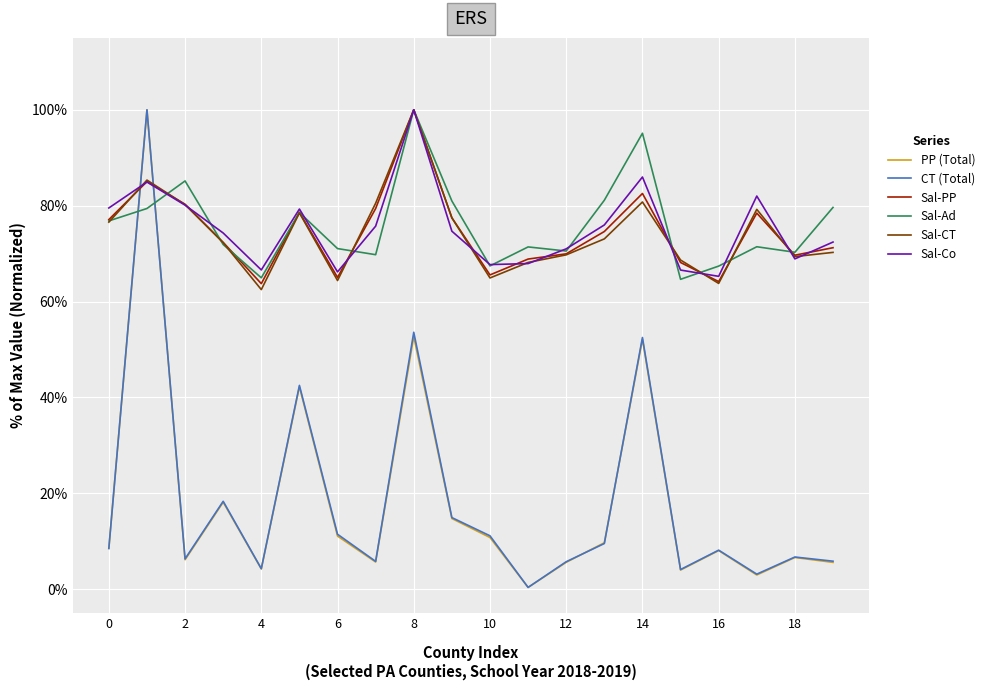

What is the average value of the Sal-PP series?

0.7